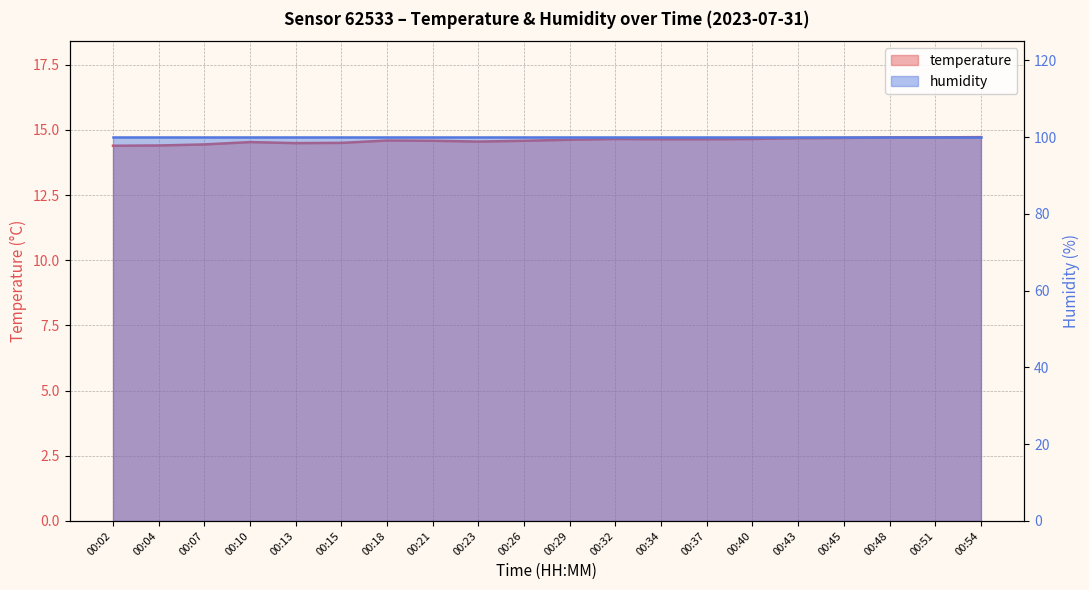

Reading left to right, what are all the values shown in this chart?

14.4	14.4	14.4	14.5	14.5	14.5	14.6	14.6	14.6	14.6	14.6	14.7	14.6	14.6	14.7	14.7	14.7	14.7	14.7	14.7